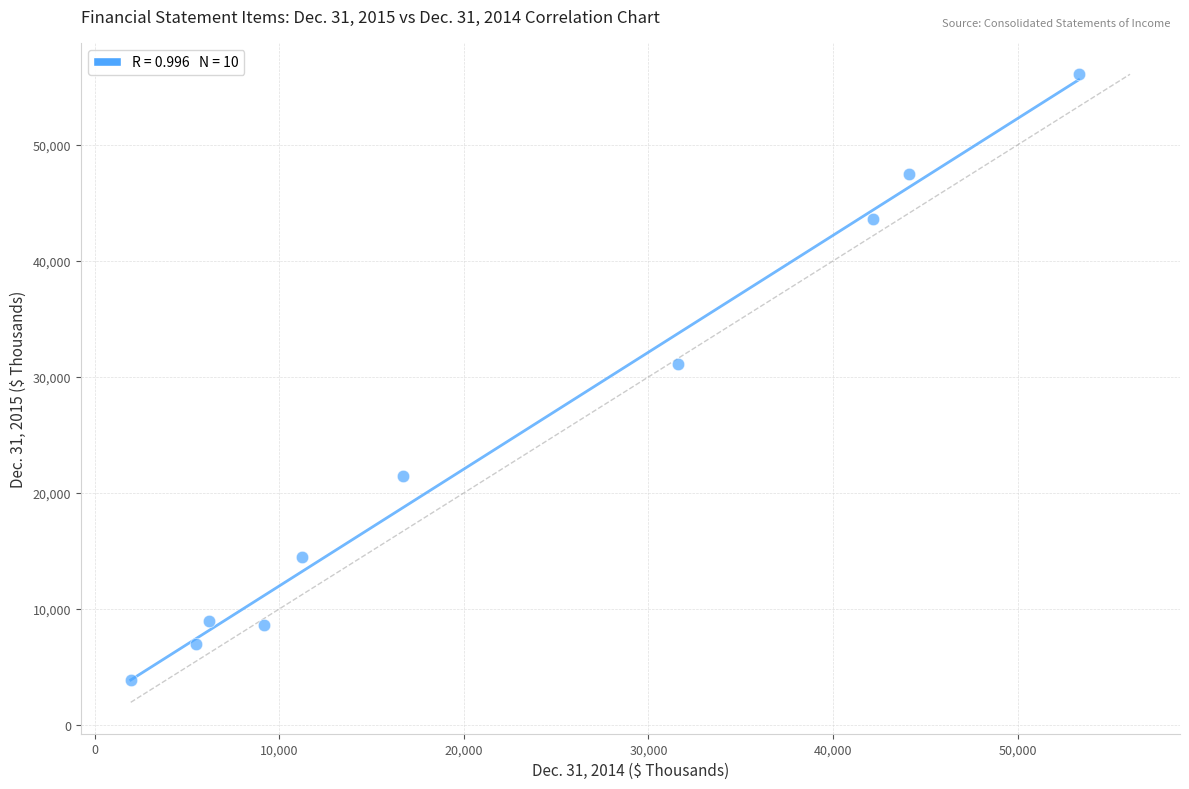

What Y value in the scatter plot is closest to 29971?

31095